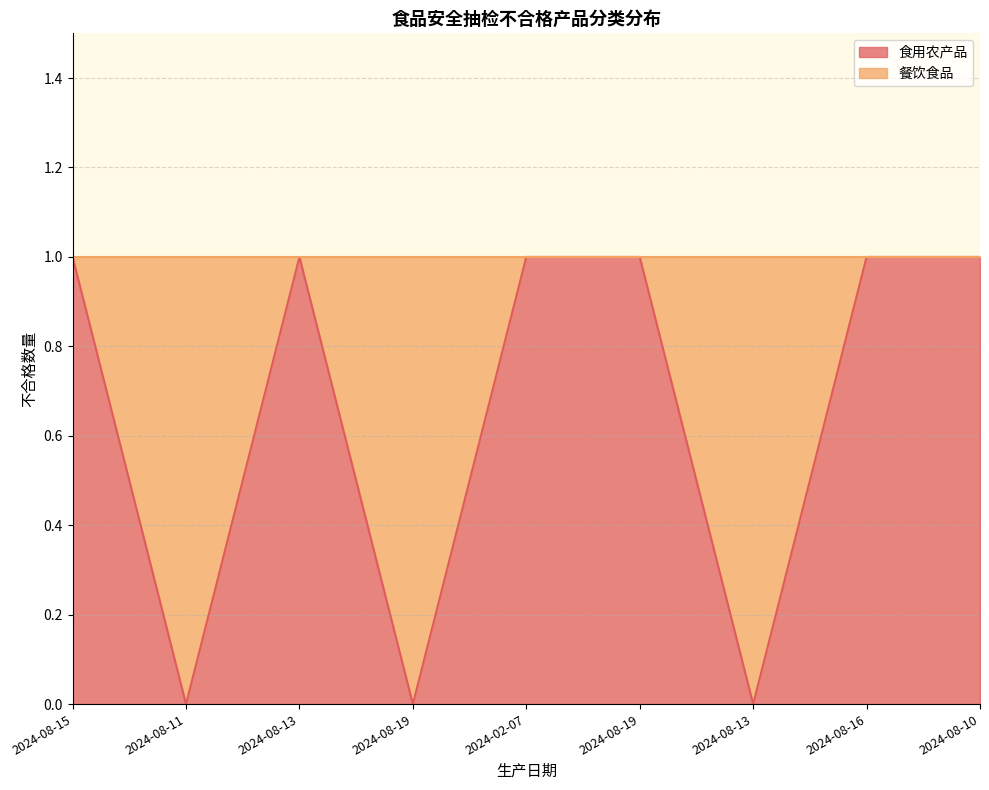

What is the difference between the values at 2024-08-11 and 2024-02-07?

1